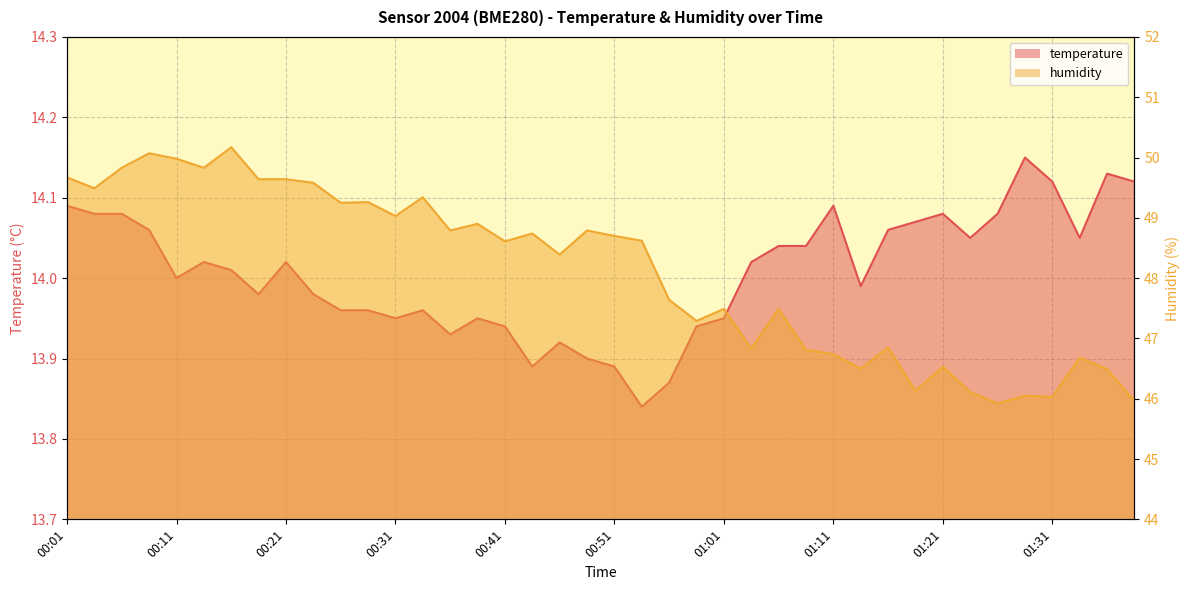

What is the total value across all series at 00:04?

63.6